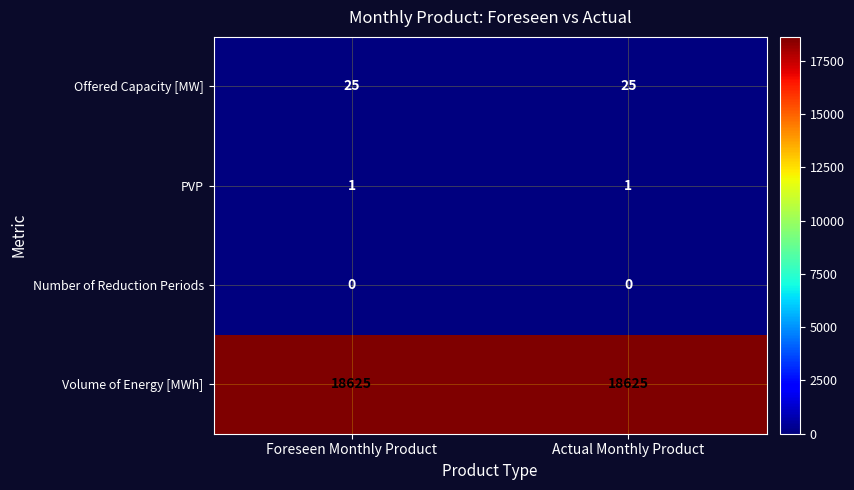

Is the value of PVP at Foreseen Monthly Product greater than the value of Volume of Energy [MWh] at Foreseen Monthly Product?

No